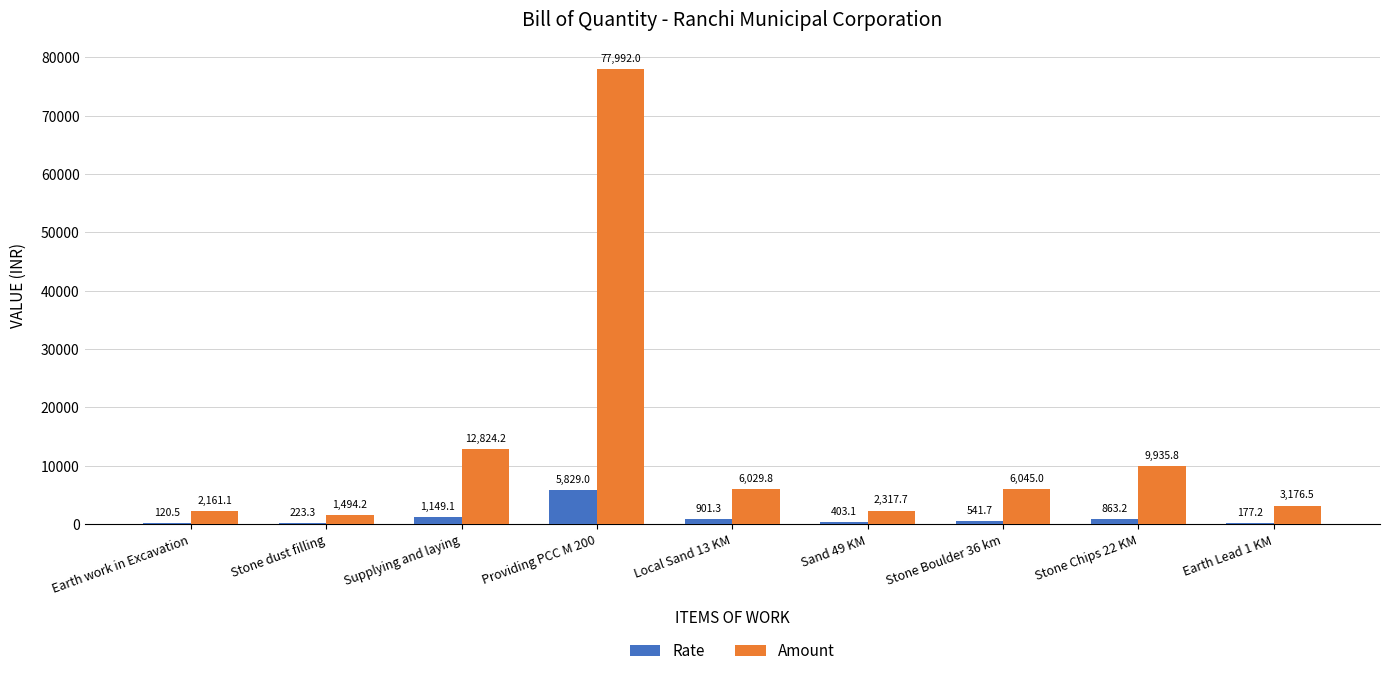

Which series changed the most between Earth work in Excavation and Sand 49 KM?

Rate